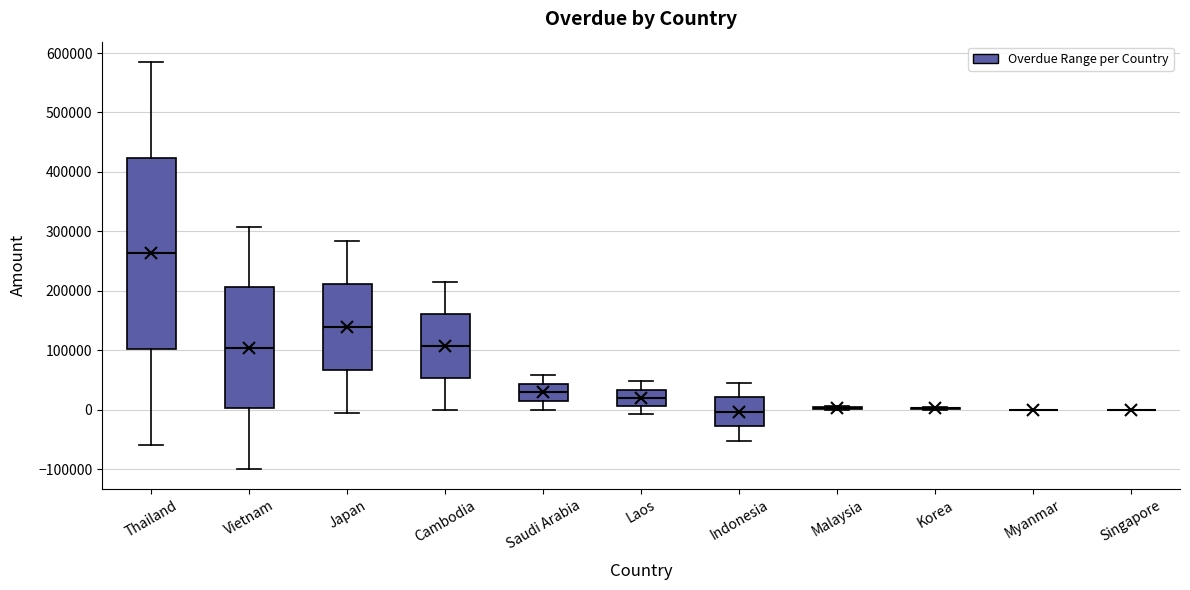

Which box is the tallest, from its lower edge to its upper edge?

Thailand